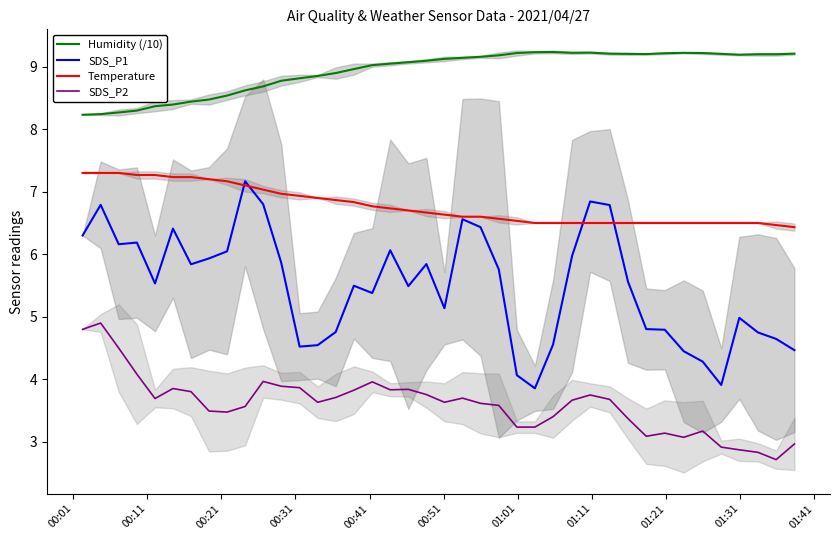

What is the average value of the SDS_P1 series?

5.5